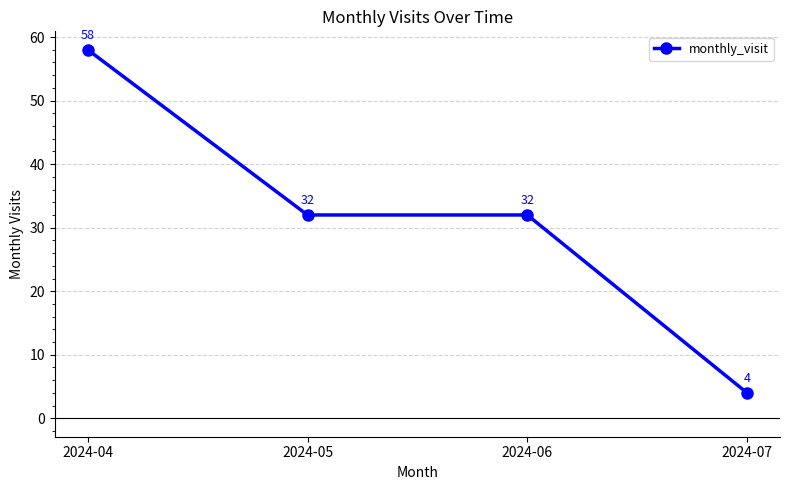

How many lines are shown in the chart?

1